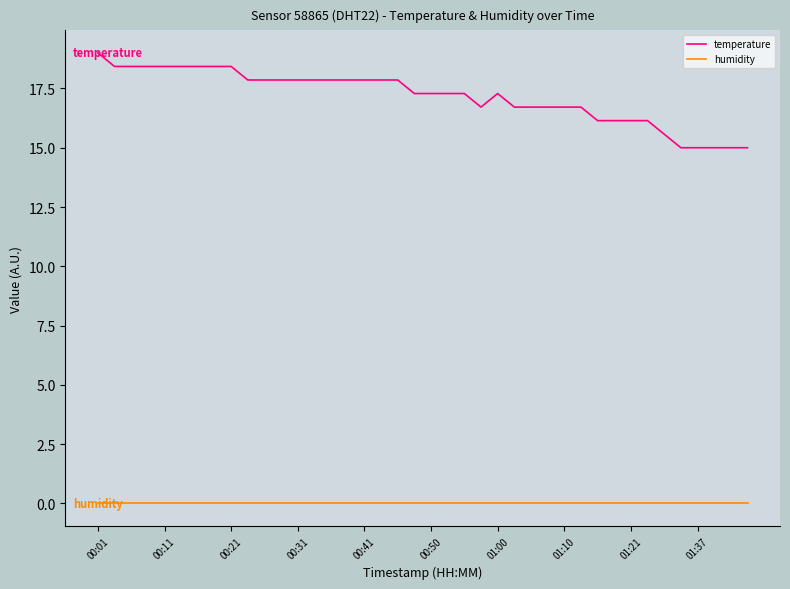

True or false: humidity and temperature cross at least once.

False